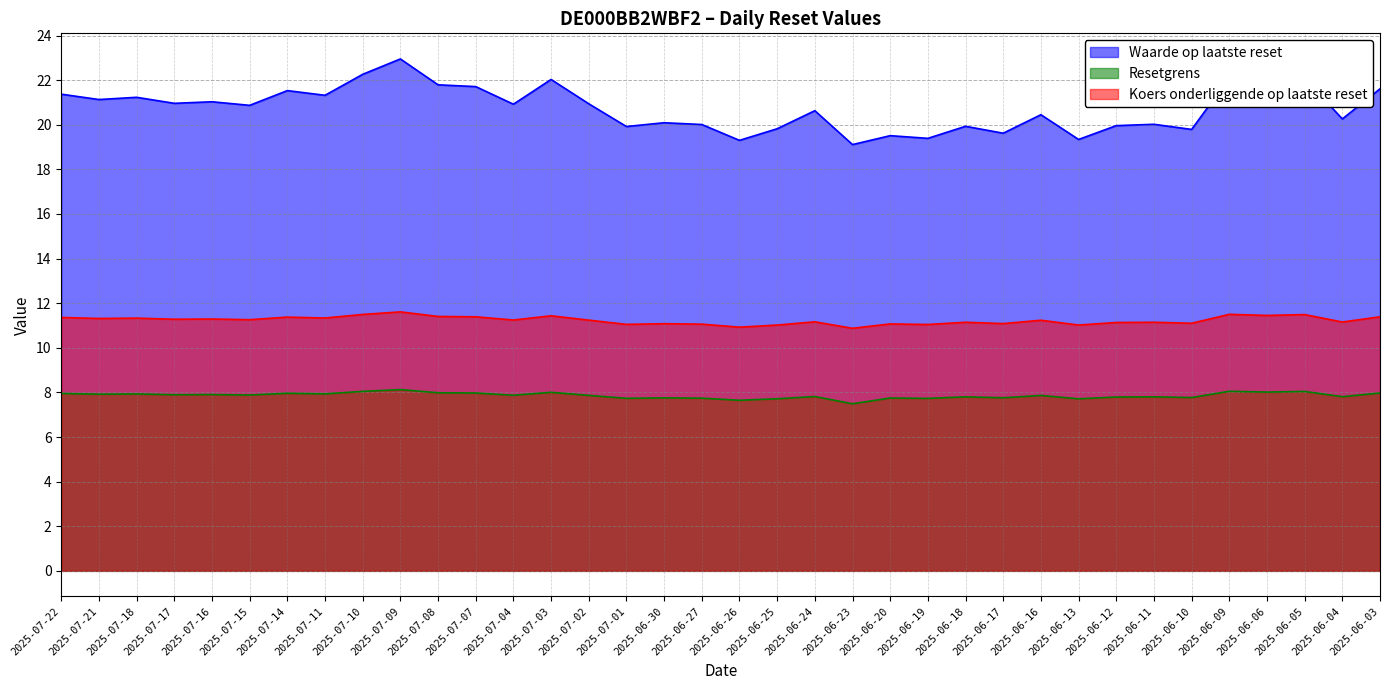

Which series has the largest range (max minus min)?

Waarde op laatste reset